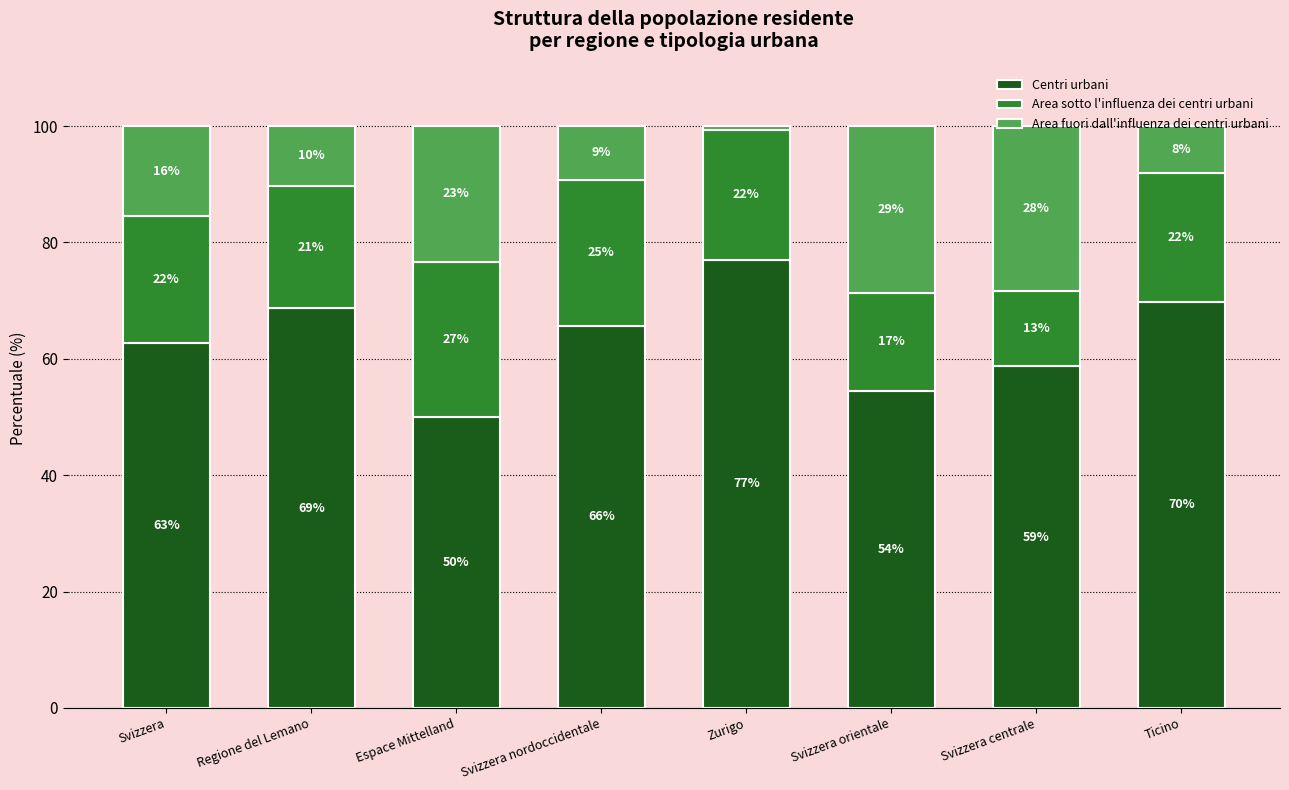

What are all the series names shown in the legend?

Centri urbani, Area sotto l'influenza dei centri urbani, Area fuori dall'influenza dei centri urbani